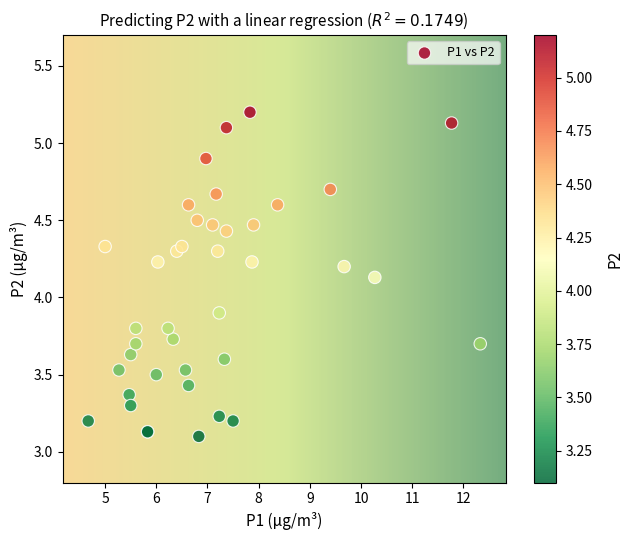

What Y value in the scatter plot is closest to 4?

3.9